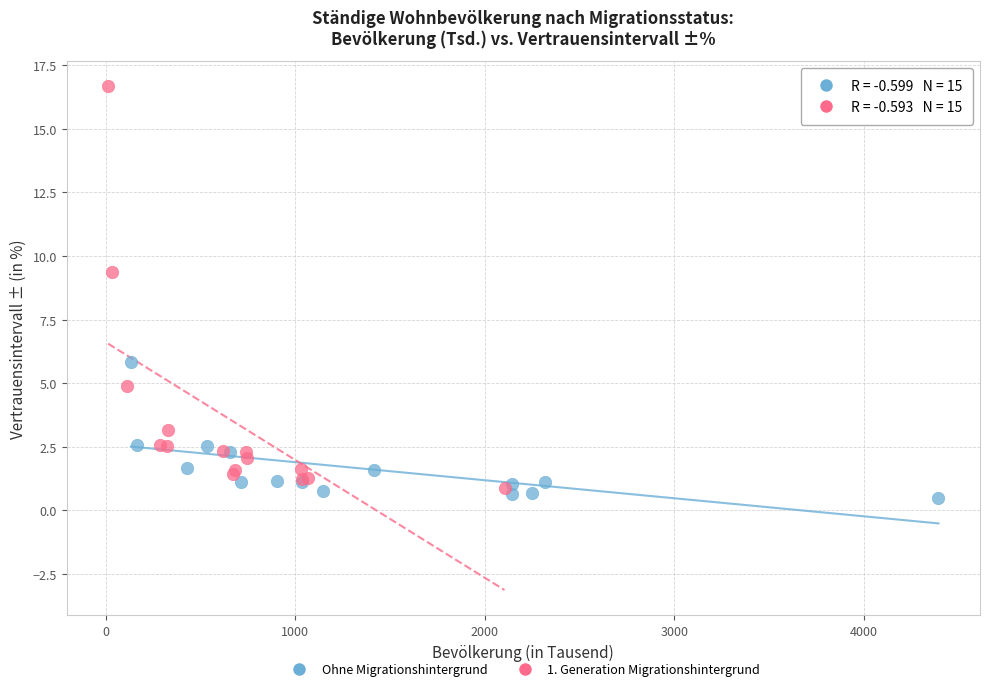

What are all the series names shown in the legend?

Ohne Migrationshintergrund, 1. Generation Migrationshintergrund